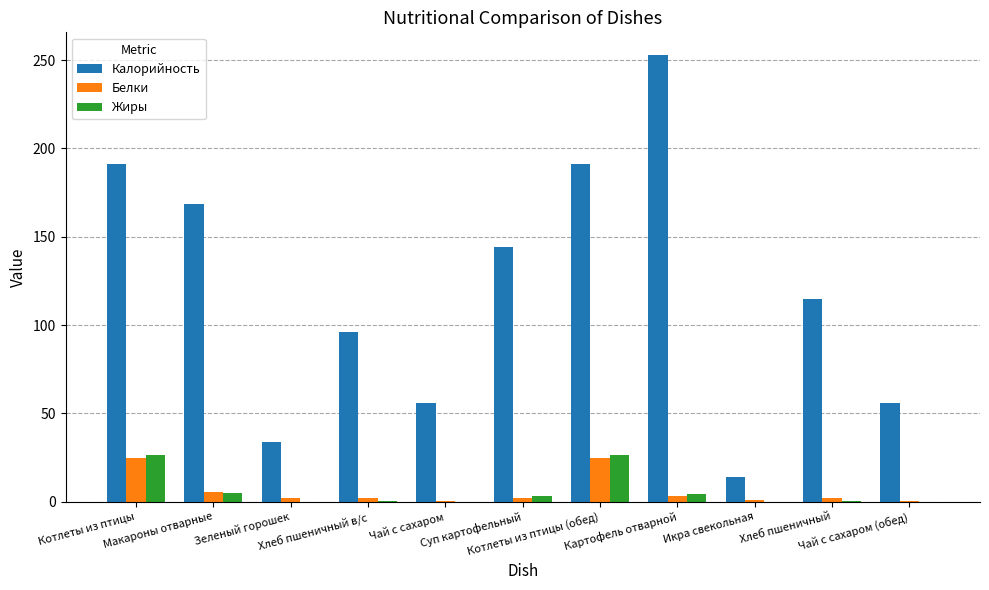

What is the highest value of the Белки series?

25.0